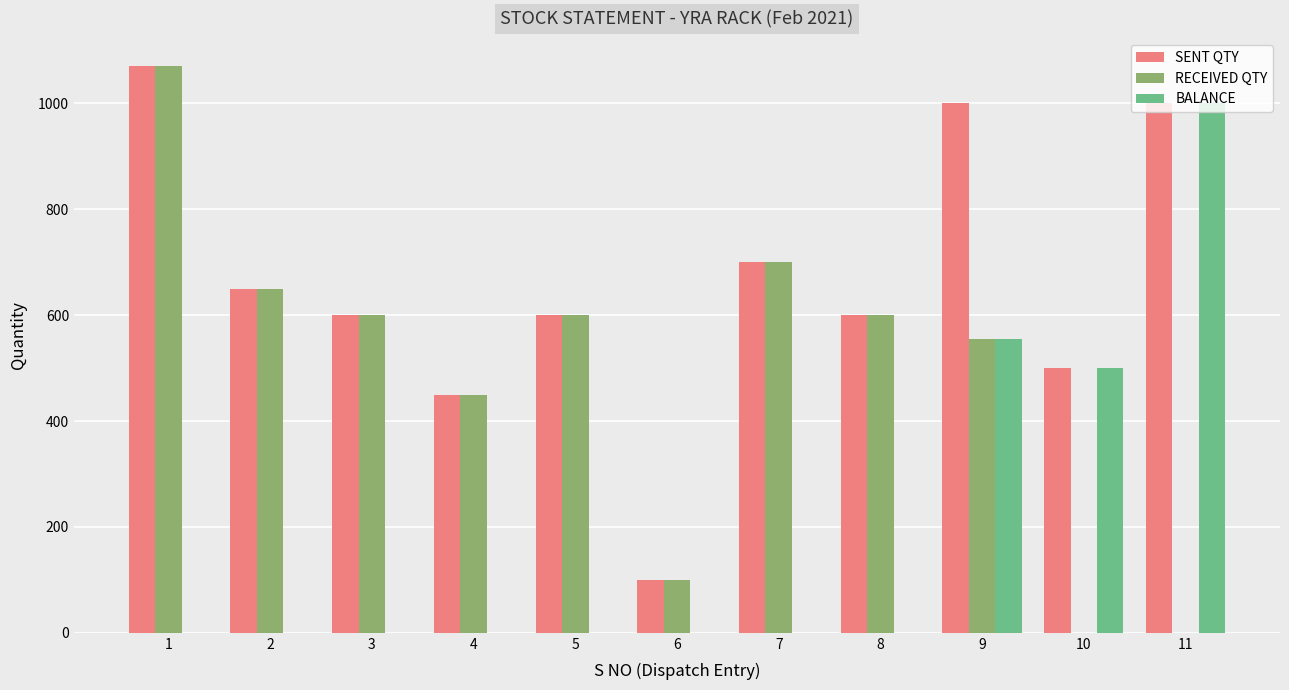

What is the total value across all series at 8?

1200